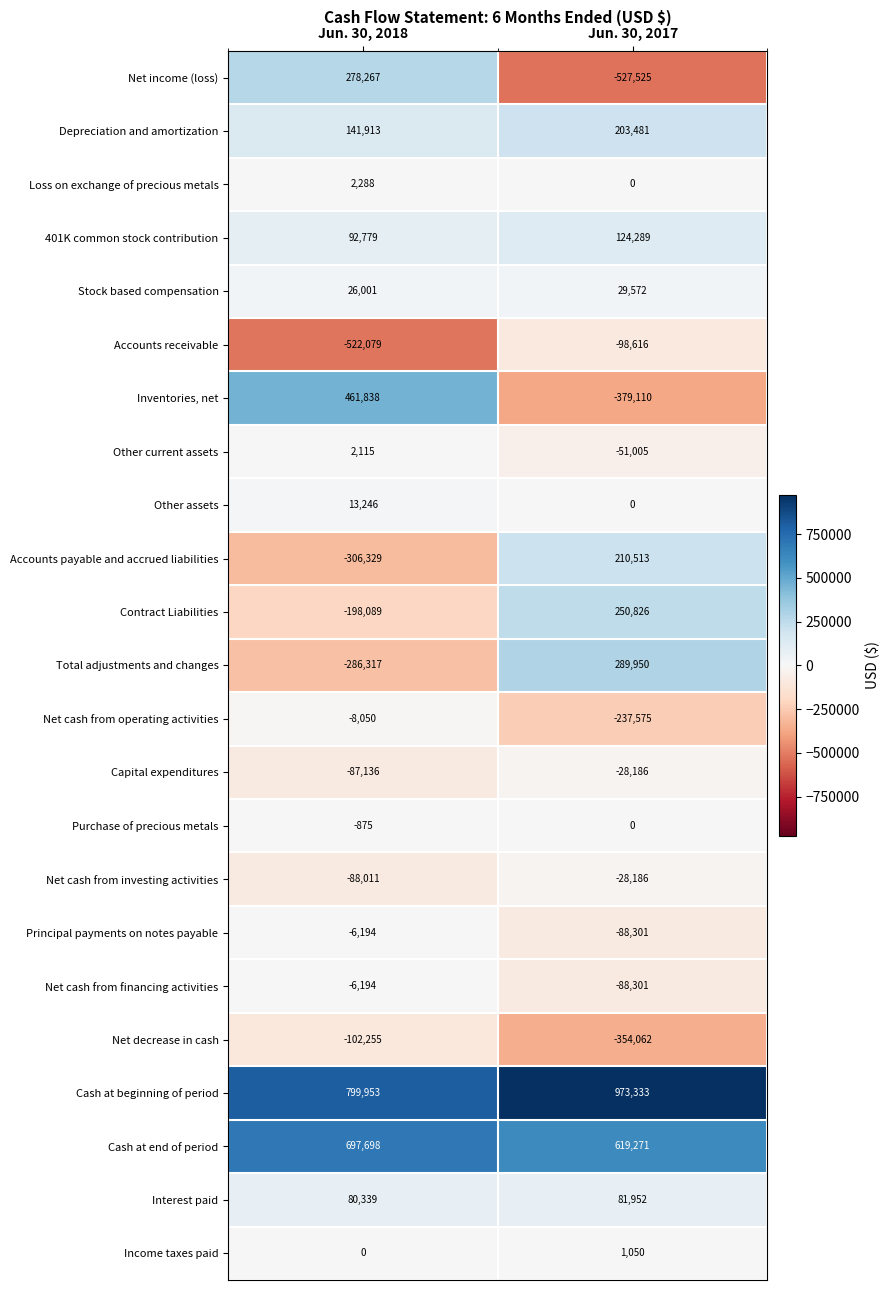

What is the difference between the maximum and minimum values in the Cash at end of period series?

78427